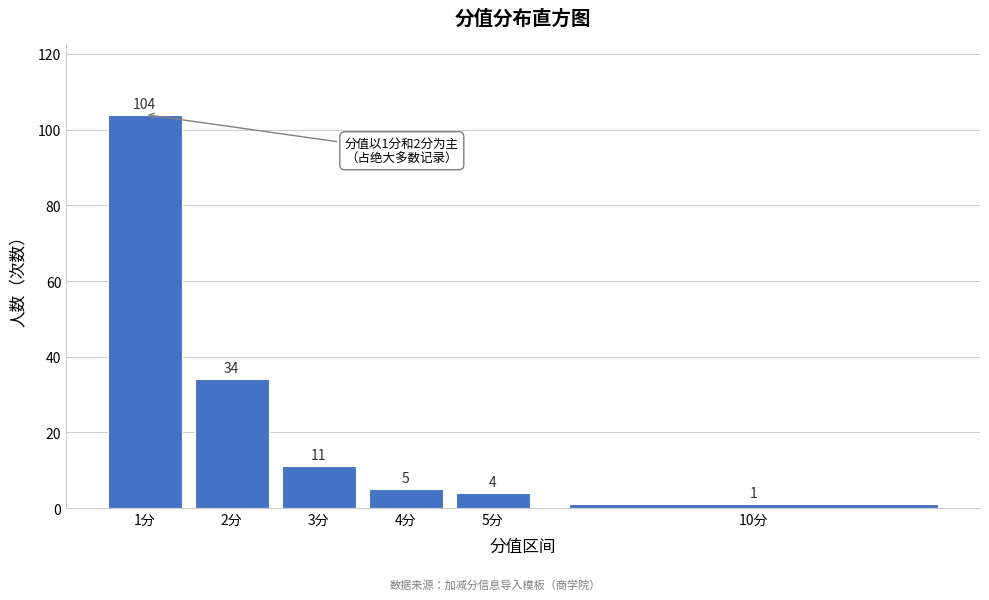

Reading left to right, transcribe all the data shown in this chart.

104	34	11	5	4	1